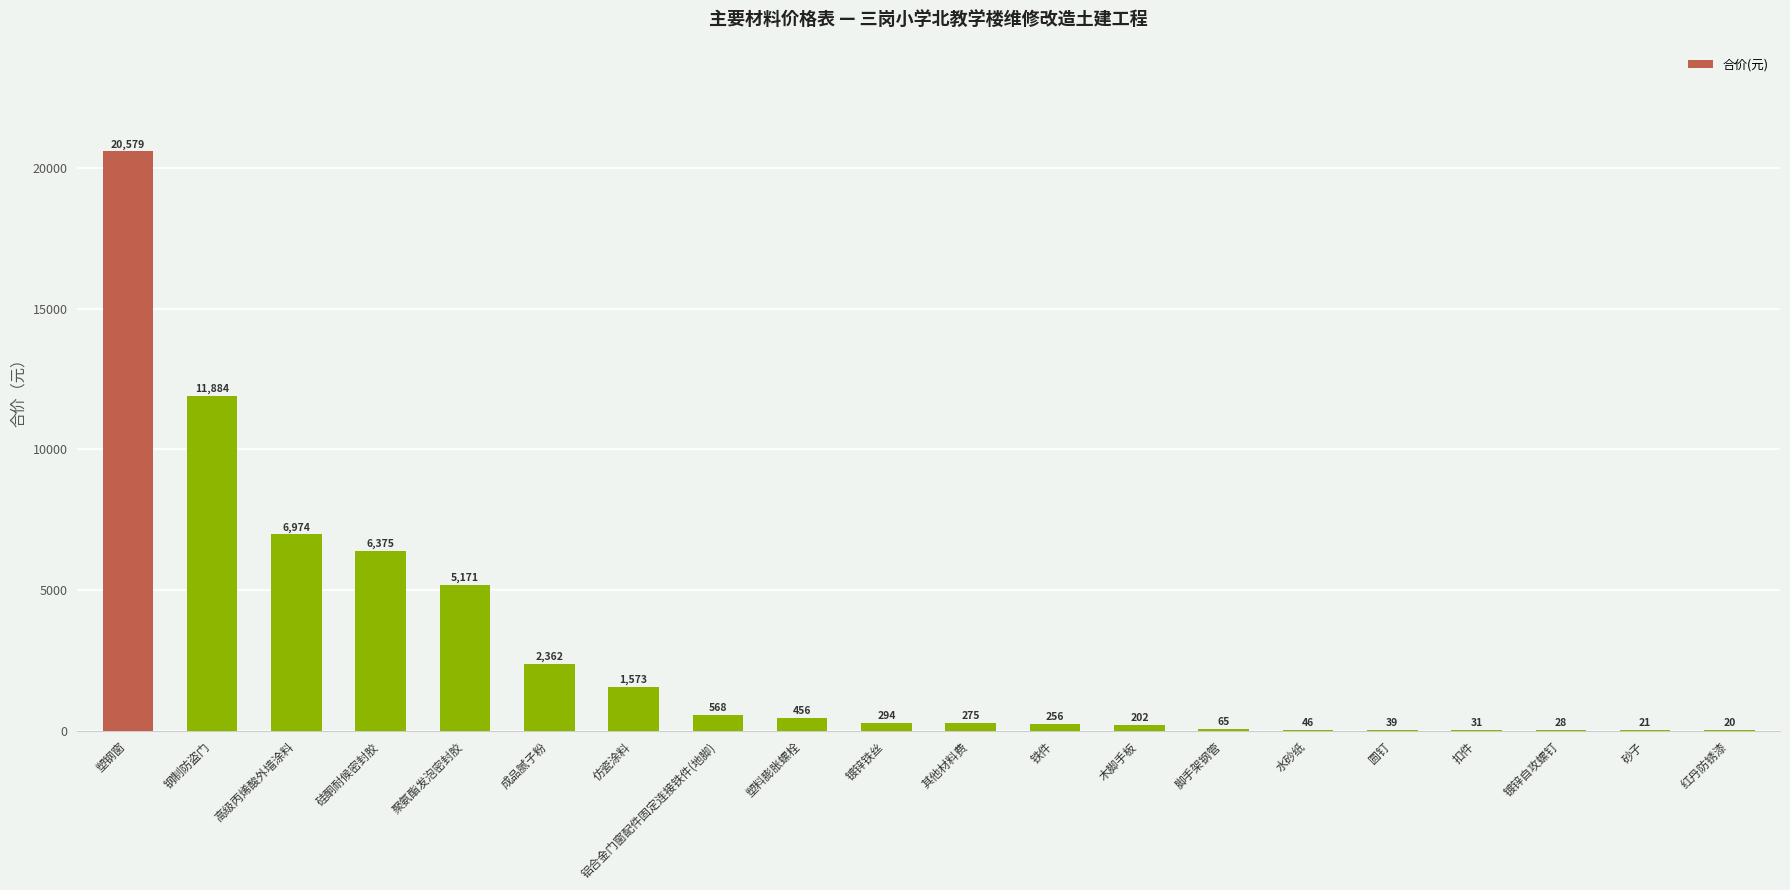

The value at 塑钢窗 is 4202.6. True or false?

False